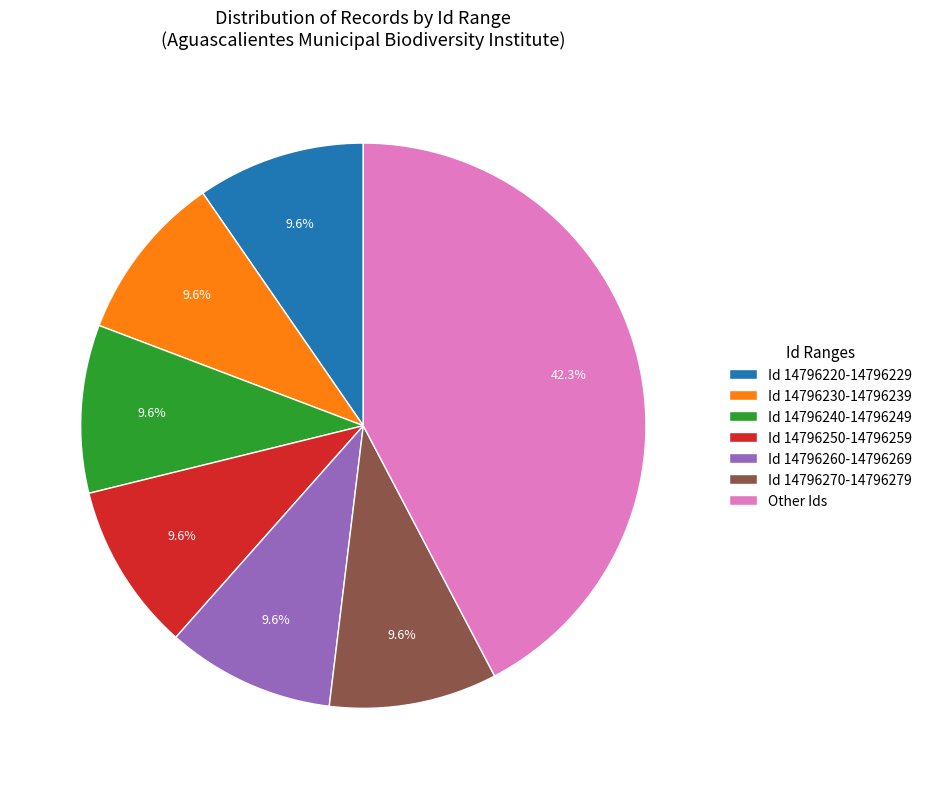

To the nearest percent, what is the average slice percentage?

14%